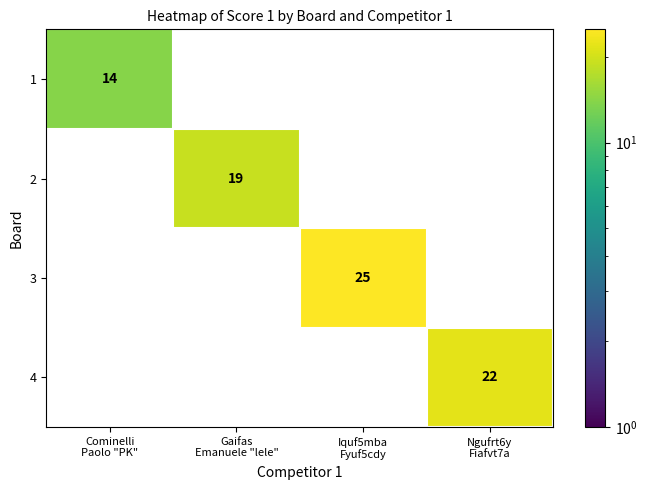

How many series are shown in this chart?

4